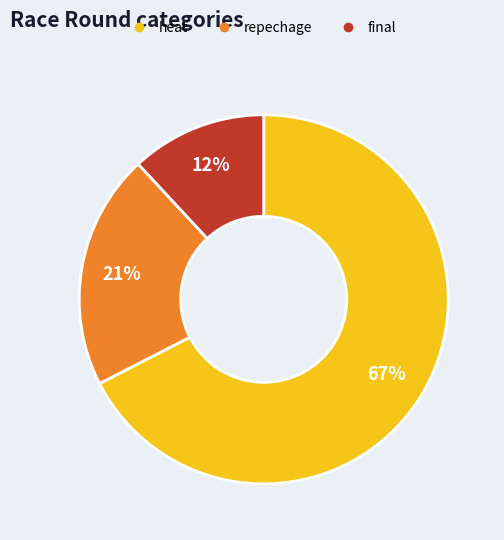

To the nearest percent, what is the average slice percentage?

33%